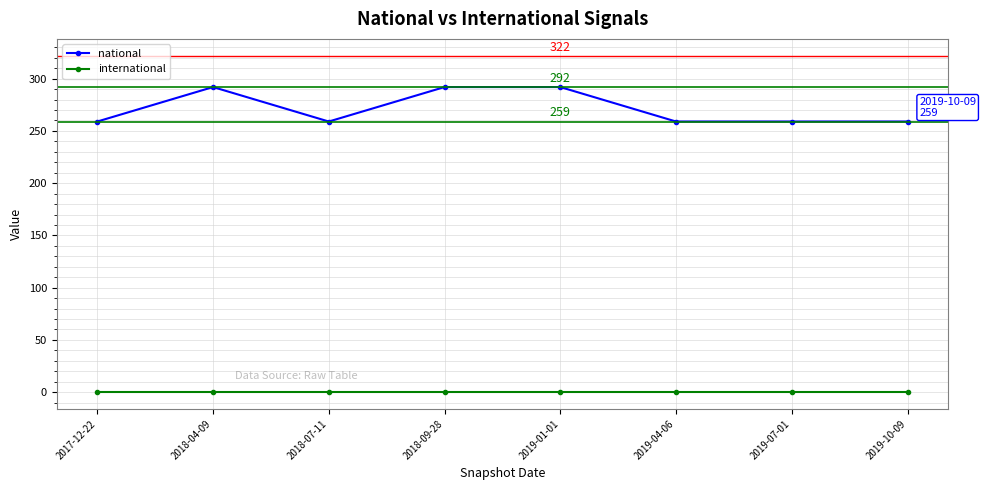

At how many categories does at least one series exceed 249?

8